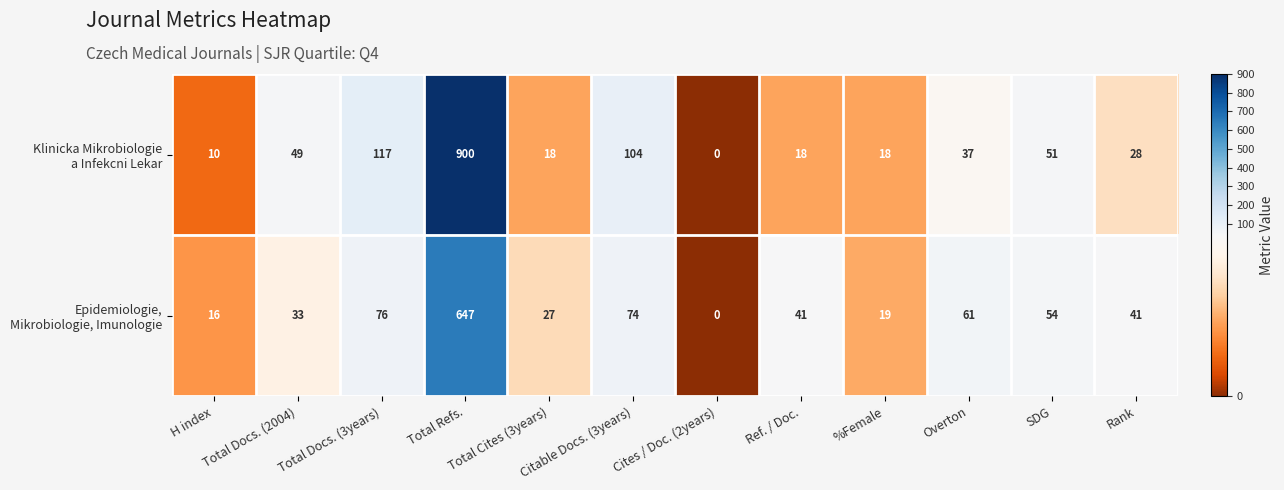

What is the difference between the highest and lowest values at Ref. / Doc.?

23